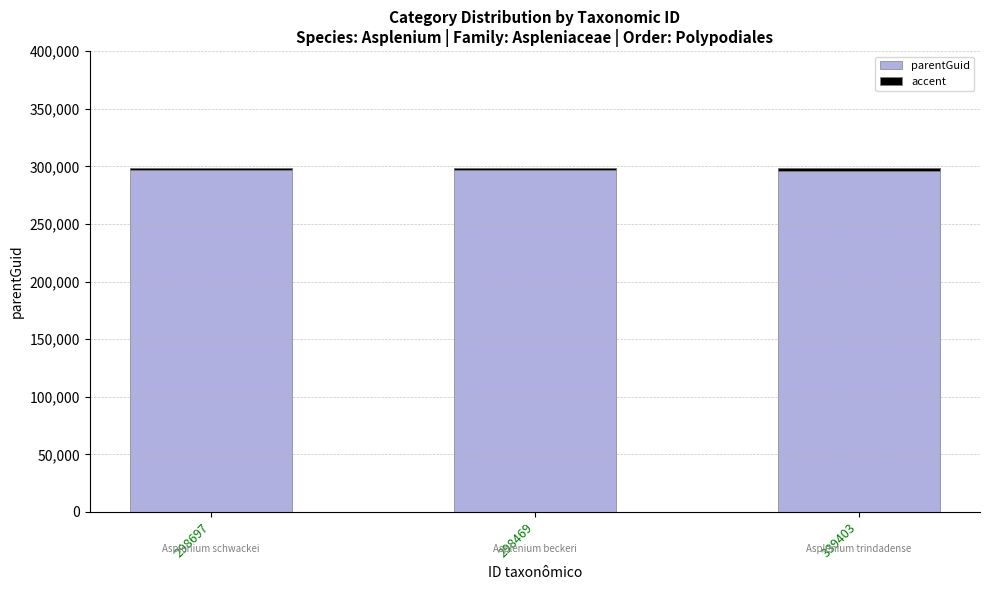

What is the label of the 1st bar from the left?

298697